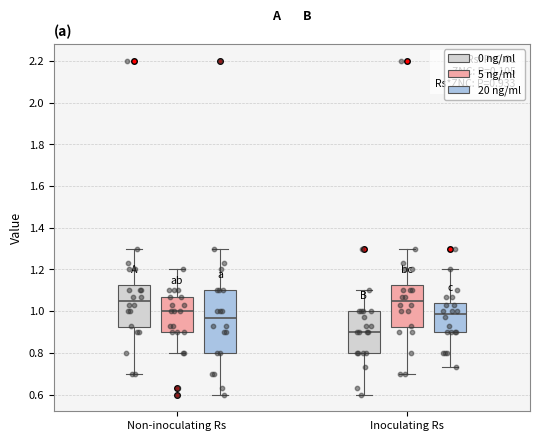

Comparing the boxes themselves (not the whiskers), which one is the tallest?

Non-inoculating Rs (20 ng/ml)